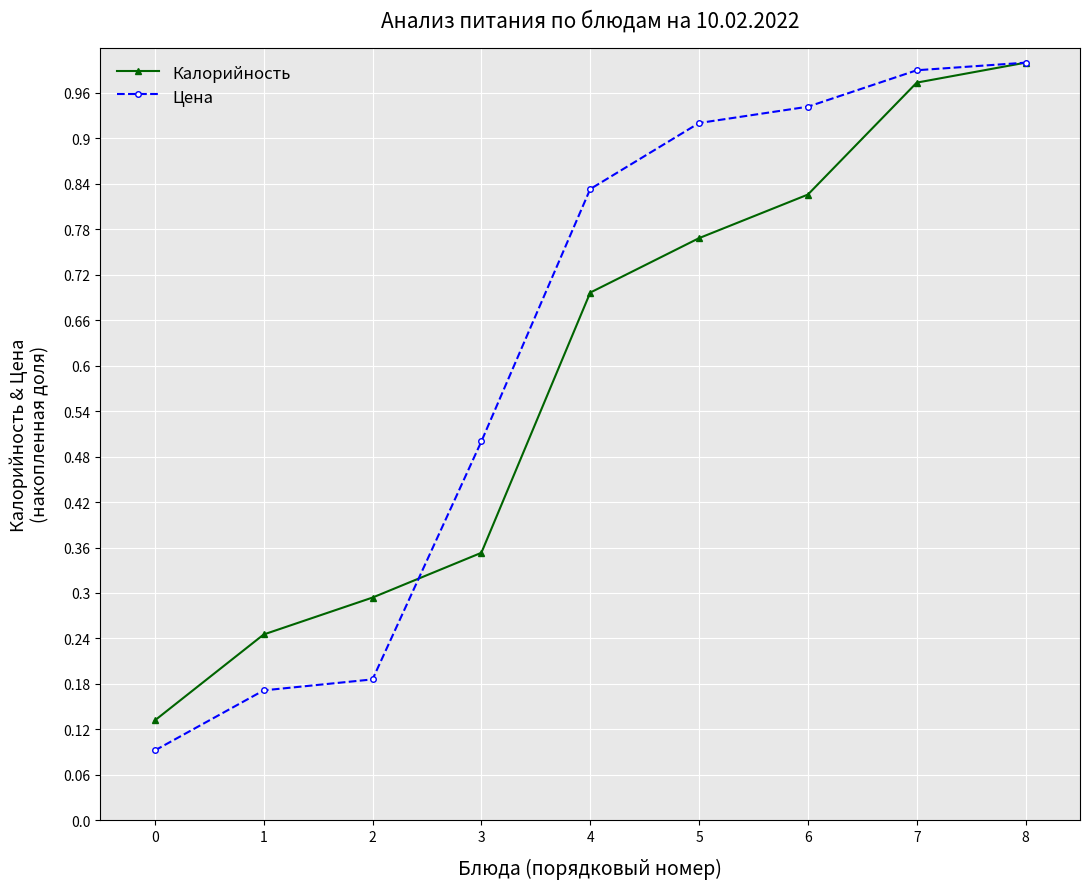

What is the value of the Калорийность point at the 3rd from the left?

0.3